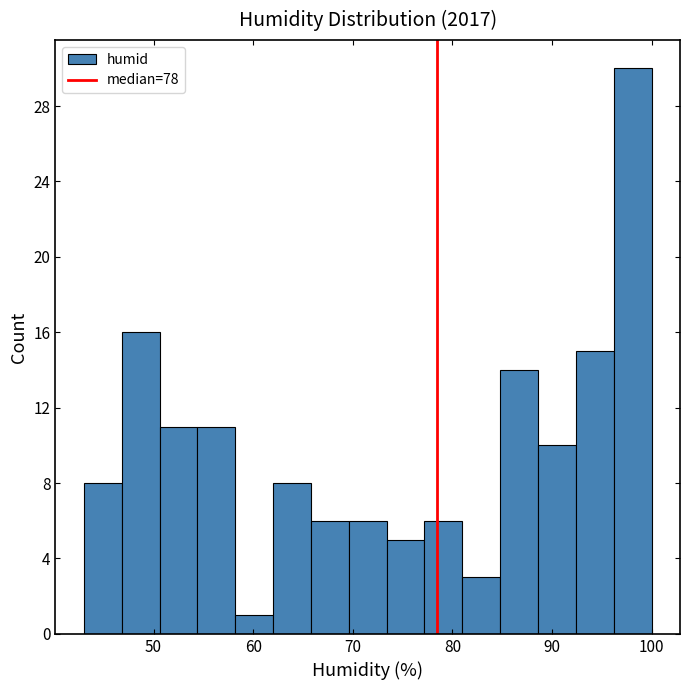

Around what value on the x-axis is the tallest bar? Give the approximate position of its centre, as read against the axis.

98